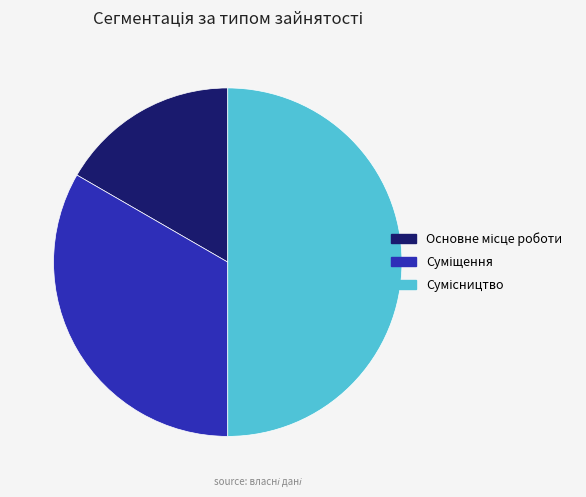

To the nearest percent, what is the difference between the largest and smallest slice percentages?

33%